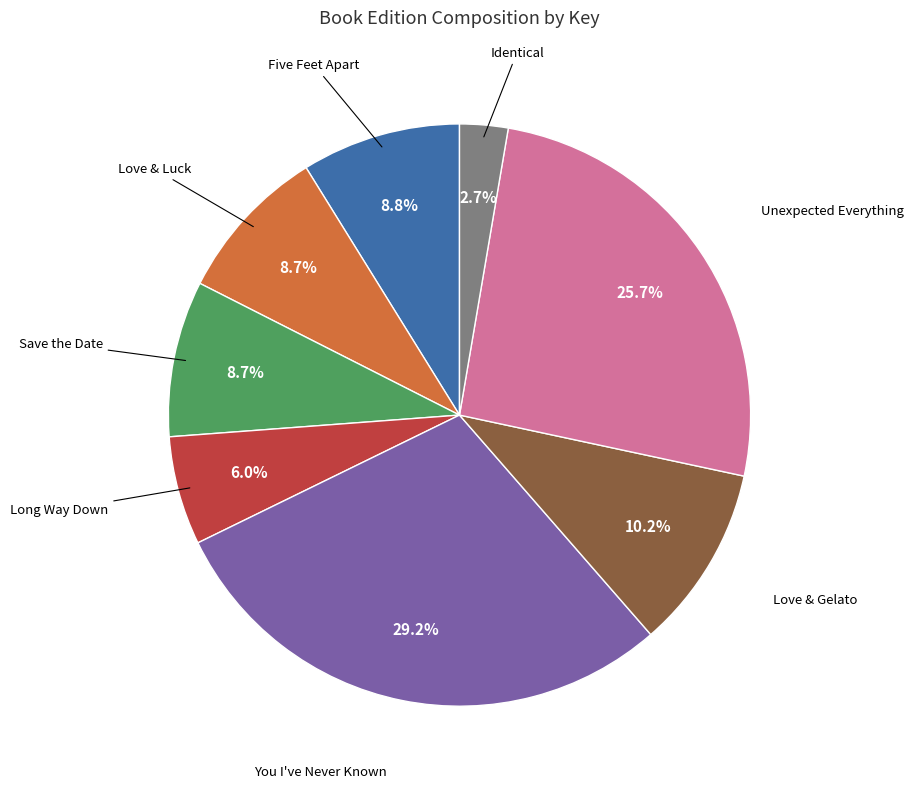

Is there a majority slice in this chart?

No